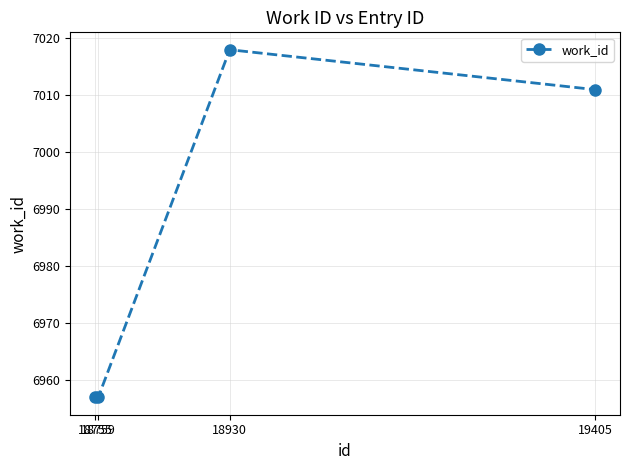

True or false: there are more than 1 points higher than both neighbors.

False